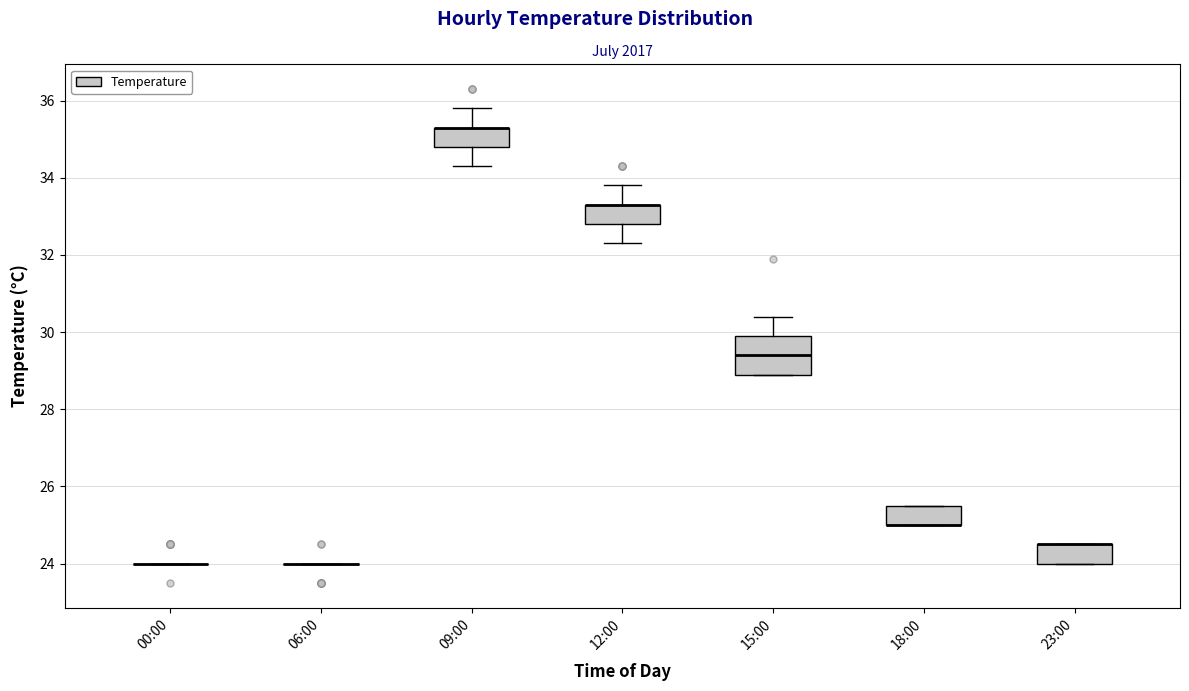

Reading left to right, read every box against the y-axis: the position of its median line, the range the box covers, and the ends of its whiskers. The values are not printed on the chart, so give them approximately, as read against the axis.

00:00: box collapsed to a line at 24.0, whiskers 24.0 to 24.0
06:00: box collapsed to a line at 24.0, whiskers 24.0 to 24.0
09:00: median 35.4 (drawn on the box's upper edge), box 34.8 to 35.4, whiskers 34.4 to 35.8
12:00: median 33.4 (drawn on the box's upper edge), box 32.8 to 33.4, whiskers 32.4 to 33.8
15:00: median 29.4, box 29.0 to 30.0, whiskers 29.0 to 30.4
18:00: median 25.0 (drawn on the box's lower edge), box 25.0 to 25.6, whiskers 25.0 to 25.6
23:00: median 24.6 (drawn on the box's upper edge), box 24.0 to 24.6, whiskers 24.0 to 24.6